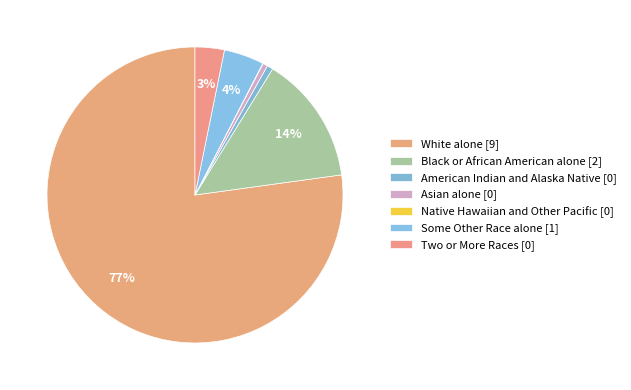

Which slice is the smallest?

Native Hawaiian and Other Pacific